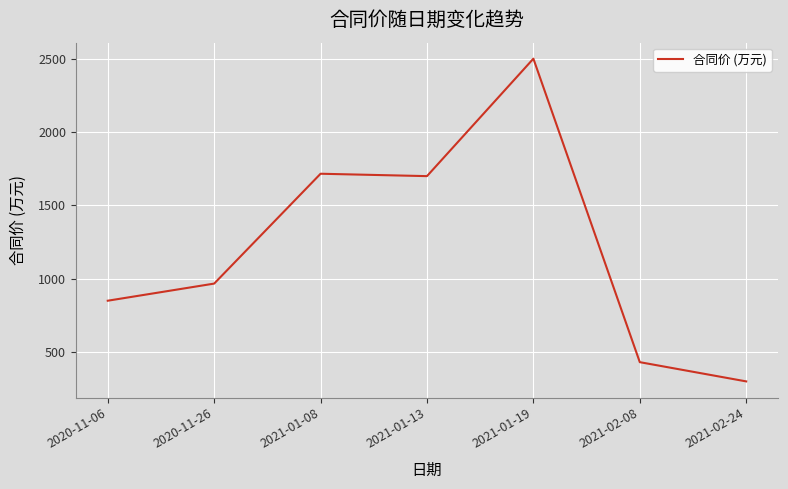

The chart shows a value of 1715.6 at 2021-01-08. True or false?

True